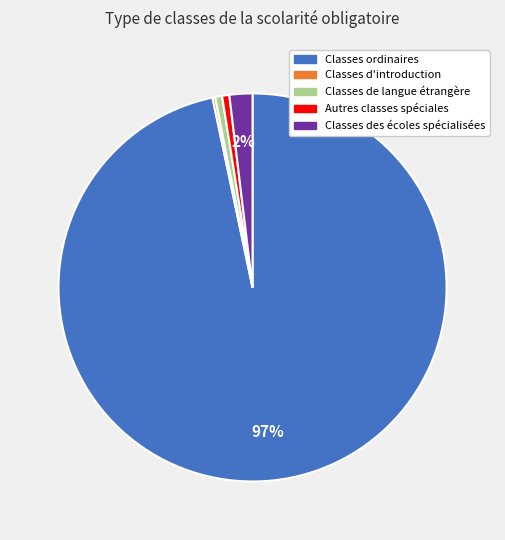

Is the sum of Classes des écoles spécialisées and Classes ordinaires greater than half?

Yes